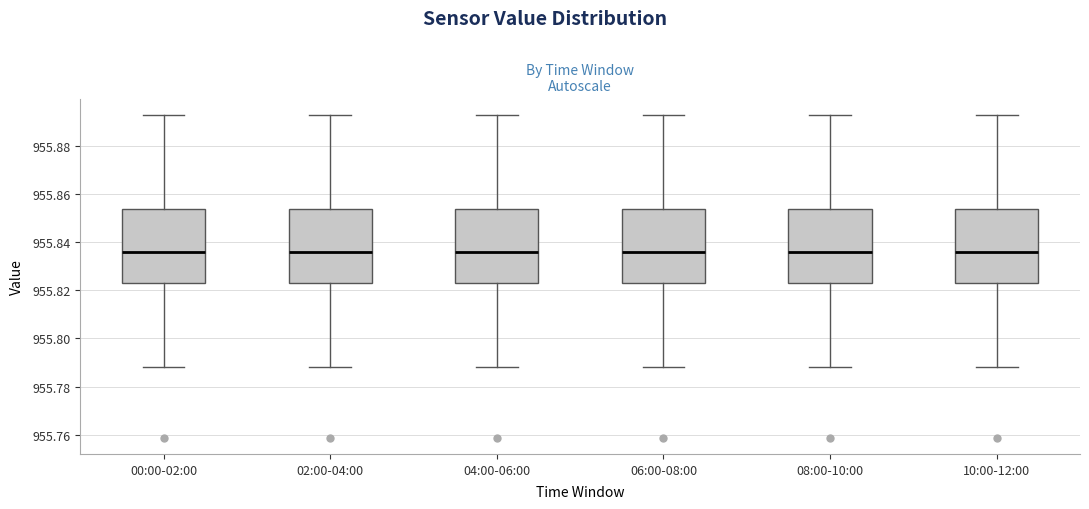

Reading left to right, read every box against the y-axis: the position of its median line, the range the box covers, and the ends of its whiskers. The values are not printed on the chart, so give them approximately, as read against the axis.

00:00-02:00: median 955.836, box 955.824 to 955.854, whiskers 955.788 to 955.892
02:00-04:00: median 955.836, box 955.824 to 955.854, whiskers 955.788 to 955.892
04:00-06:00: median 955.836, box 955.824 to 955.854, whiskers 955.788 to 955.892
06:00-08:00: median 955.836, box 955.824 to 955.854, whiskers 955.788 to 955.892
08:00-10:00: median 955.836, box 955.824 to 955.854, whiskers 955.788 to 955.892
10:00-12:00: median 955.836, box 955.824 to 955.854, whiskers 955.788 to 955.892